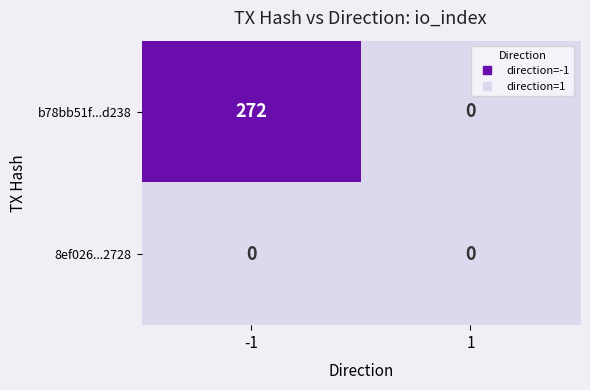

What is the spread (max minus min) of values at -1?

272